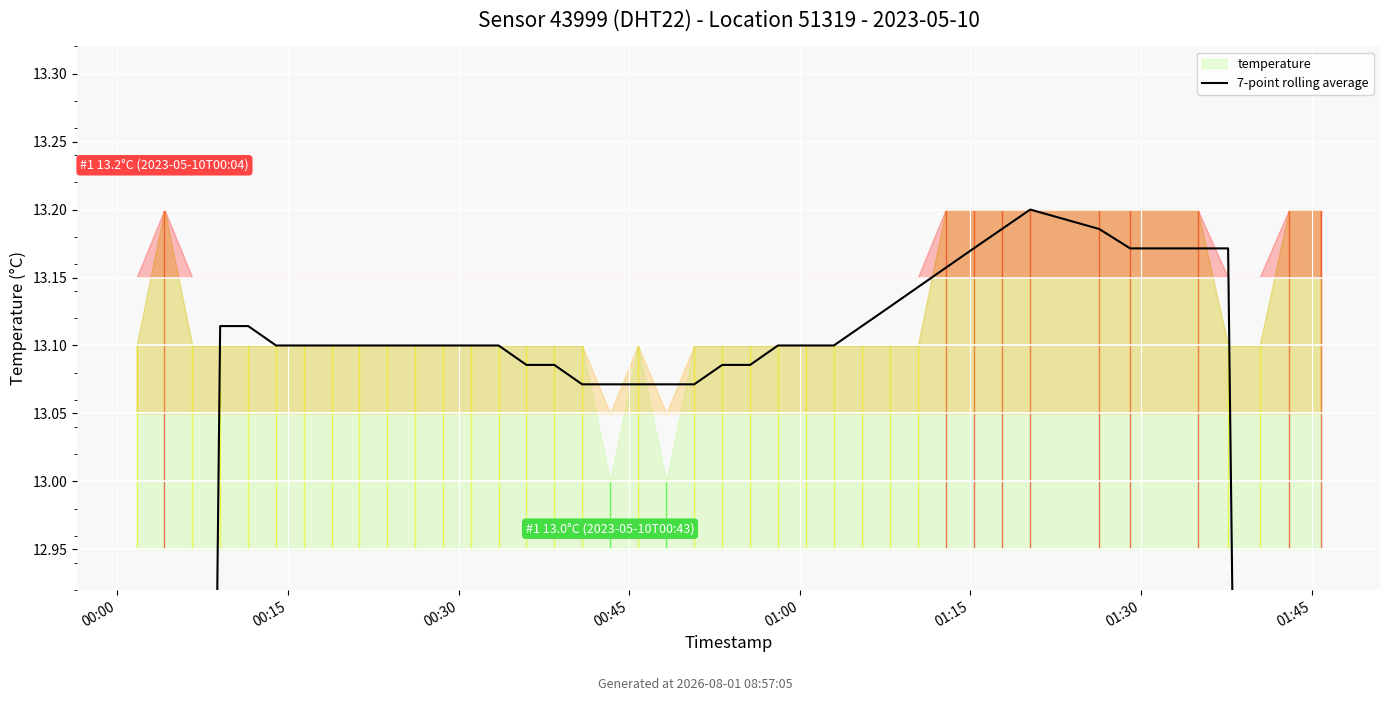

How many values exceed 13?

34